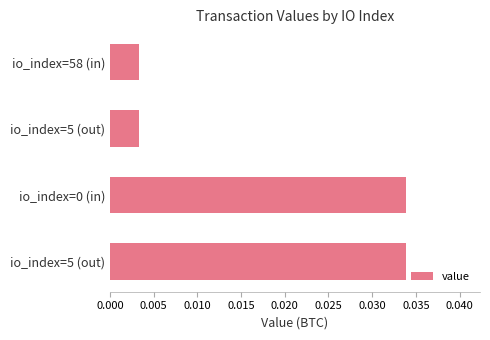

Count the values in the range 0 to 1.

4